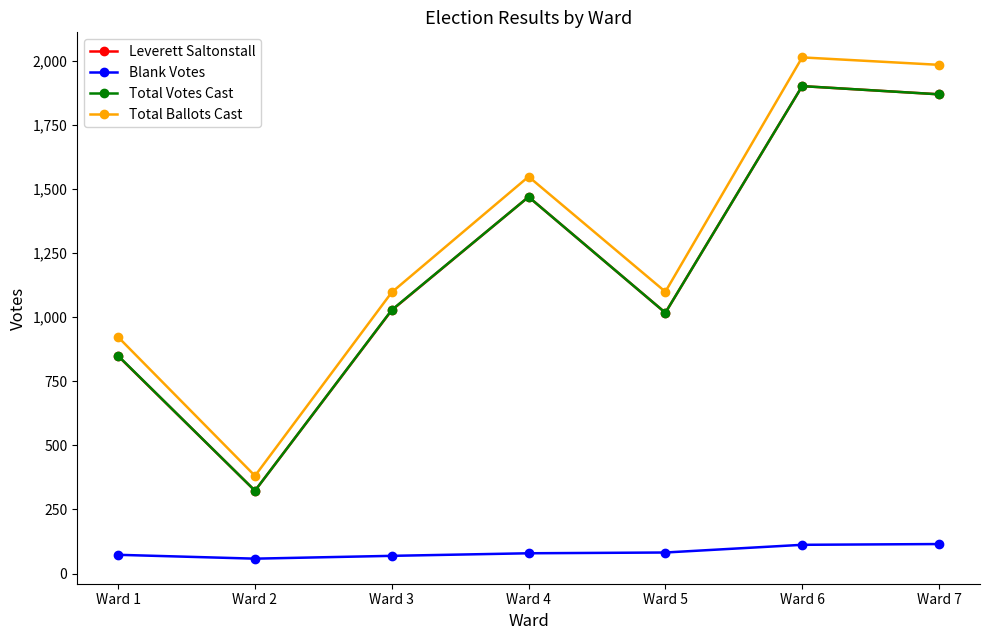

What is the minimum value shown in the chart?

58